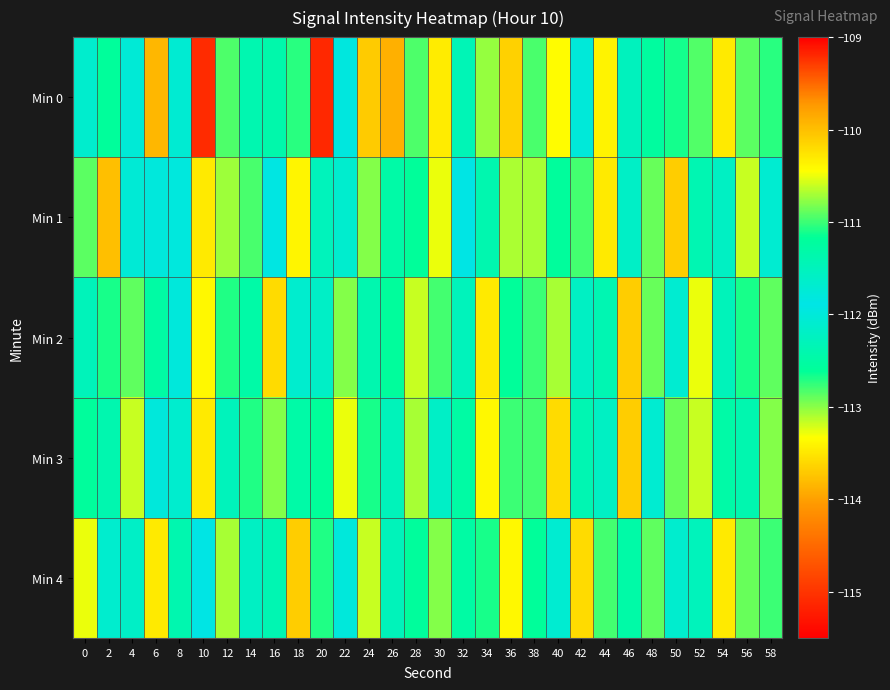

What is the difference between the highest and lowest values at 2?

2.6